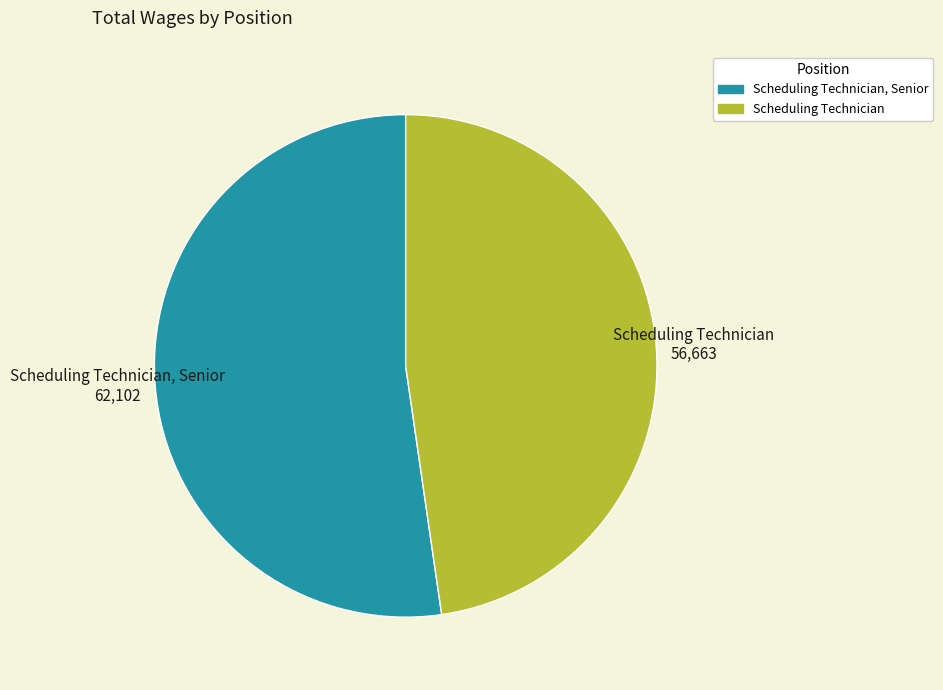

Is there any slice that represents more than half of the pie?

Yes